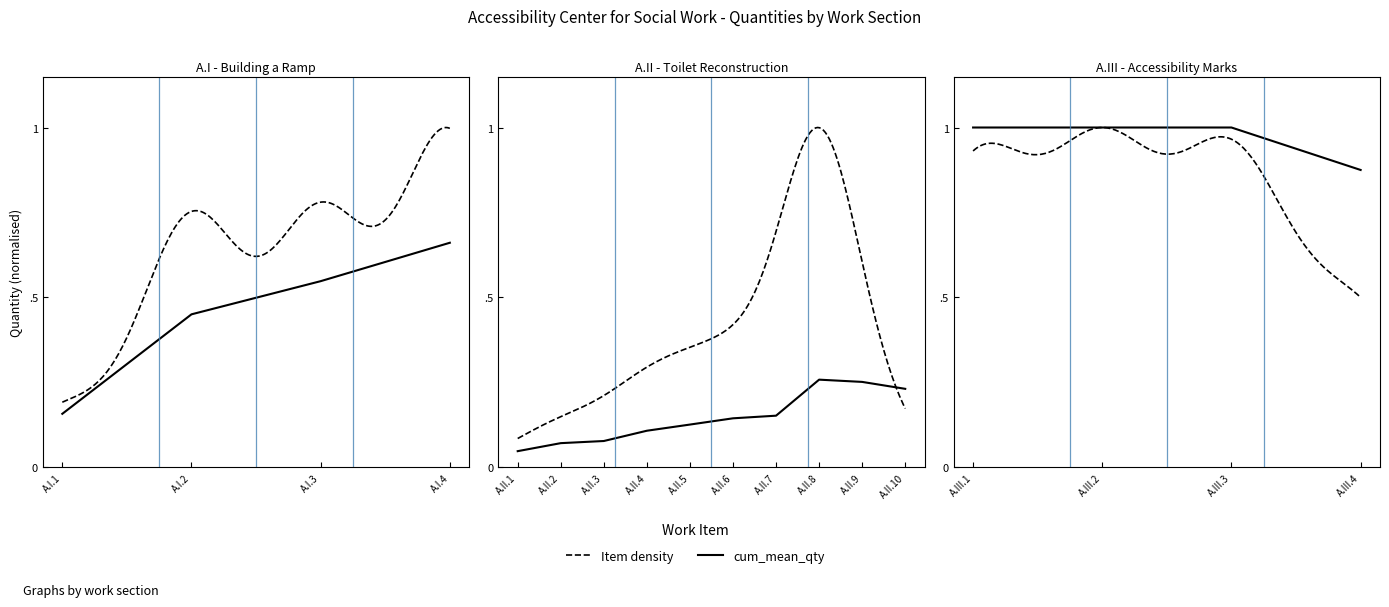

True or false: A.III - Accessibility Marks and A.I - Building a Ramp cross at least once.

False